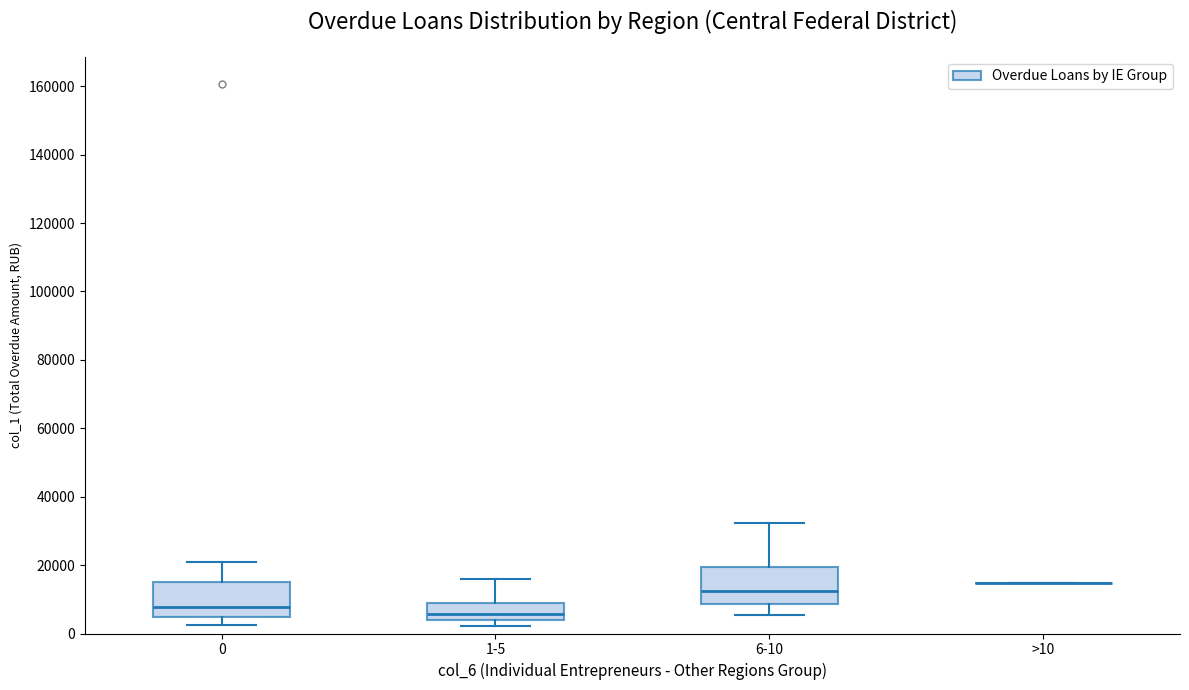

Reading left to right, transcribe this box plot: for each box, give where its median line is, the range the box spans, and where its two whiskers end, as read against the y-axis. The values are not printed on the chart, so give them approximately, as read against the axis.

0: median 8000, box 4000 to 16000, whiskers 2000 to 20000
1-5: median 6000, box 4000 to 10000, whiskers 2000 to 16000
6-10: median 12000, box 8000 to 20000, whiskers 6000 to 32000
>10: box collapsed to a line at 14000, whiskers 14000 to 14000